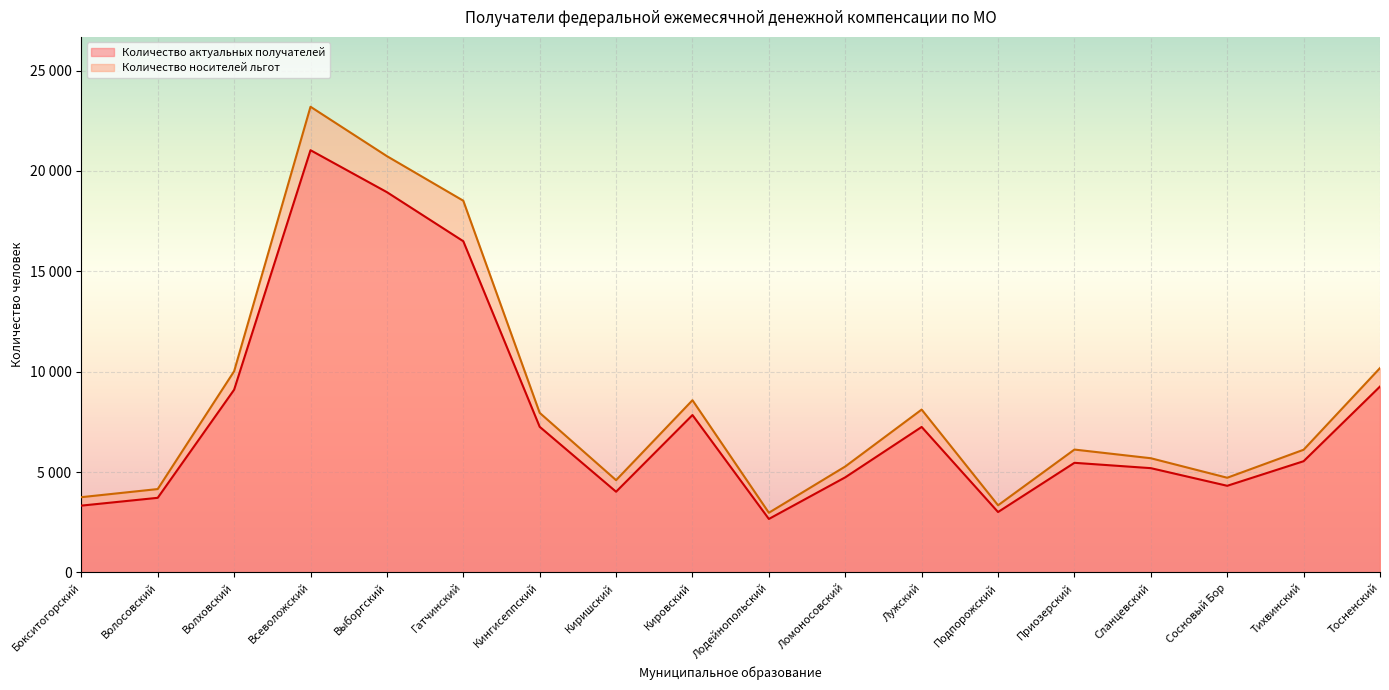

True or false: Количество актуальных получателей and Количество носителей льгот intersect in this chart.

False